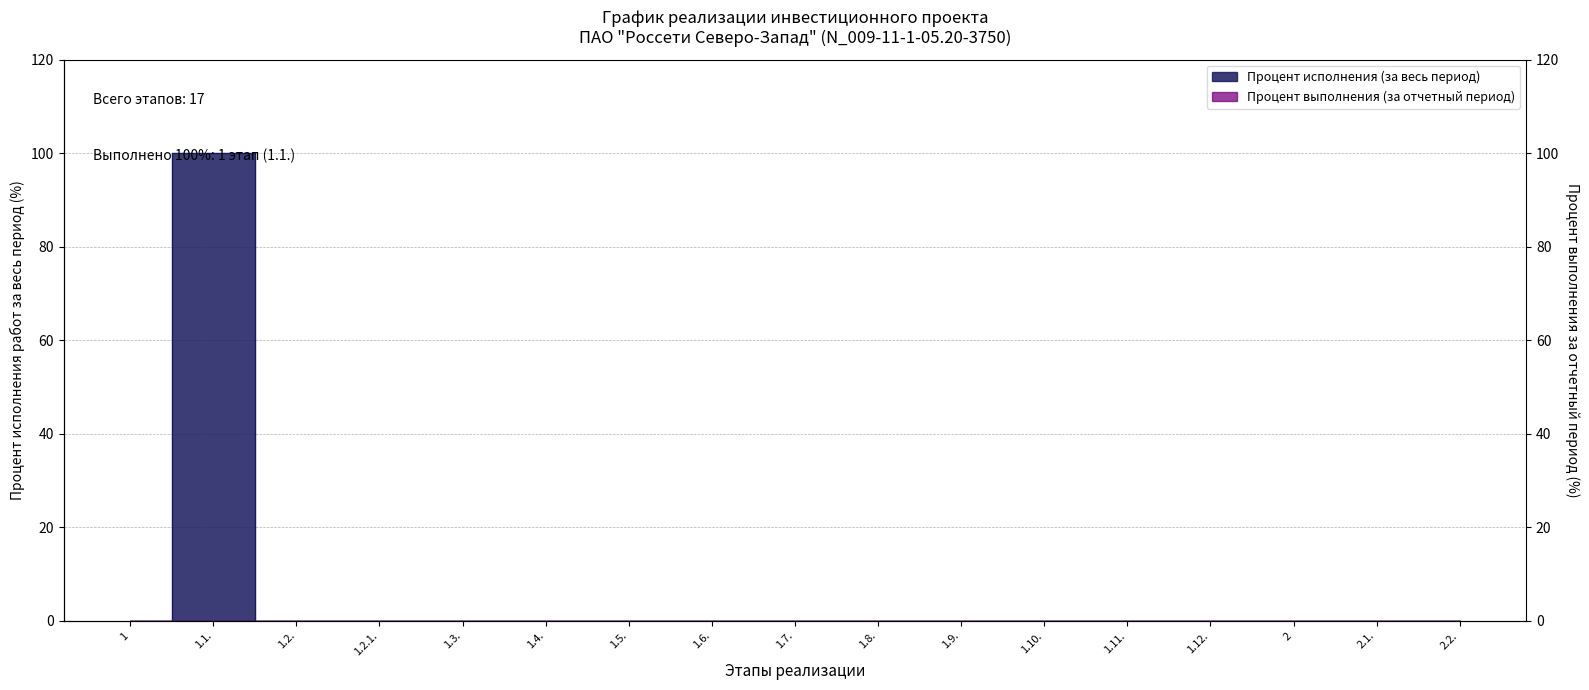

Where is the first local maximum?

1.1.